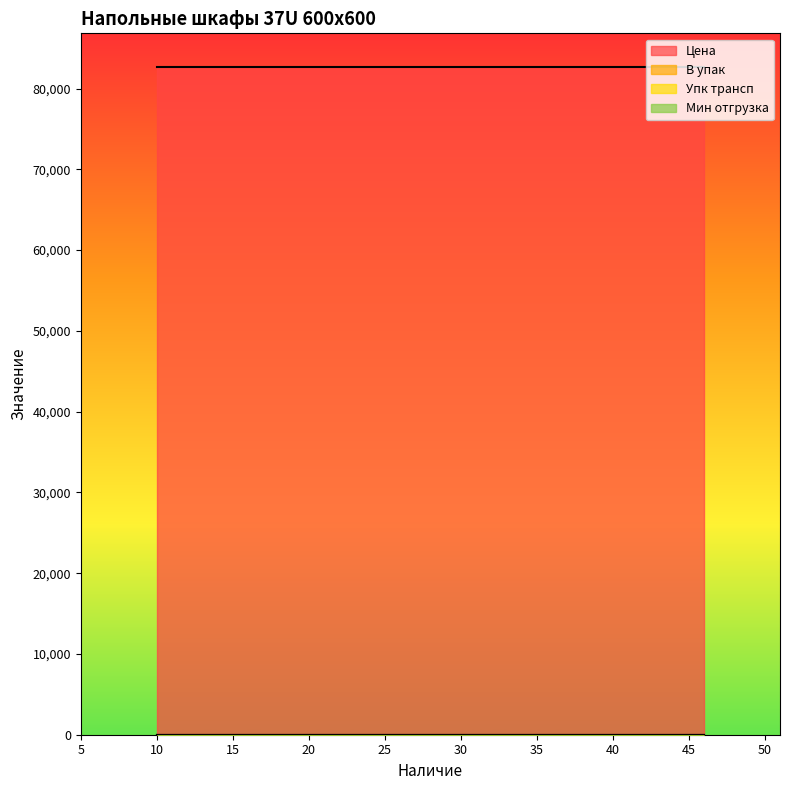

List the labels in order of В упак value, smallest first.

46, 10